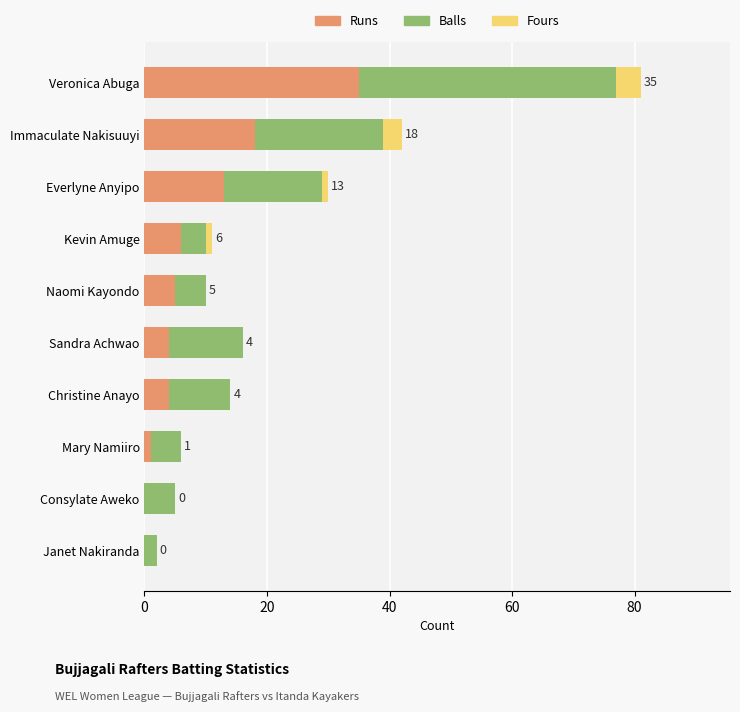

Which category has the highest value in the Runs series?

Veronica Abuga